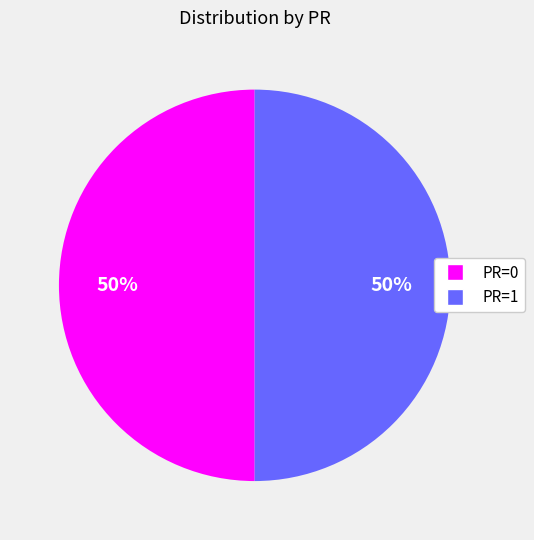

To the nearest percent, what portion does PR=0 represent?

50%